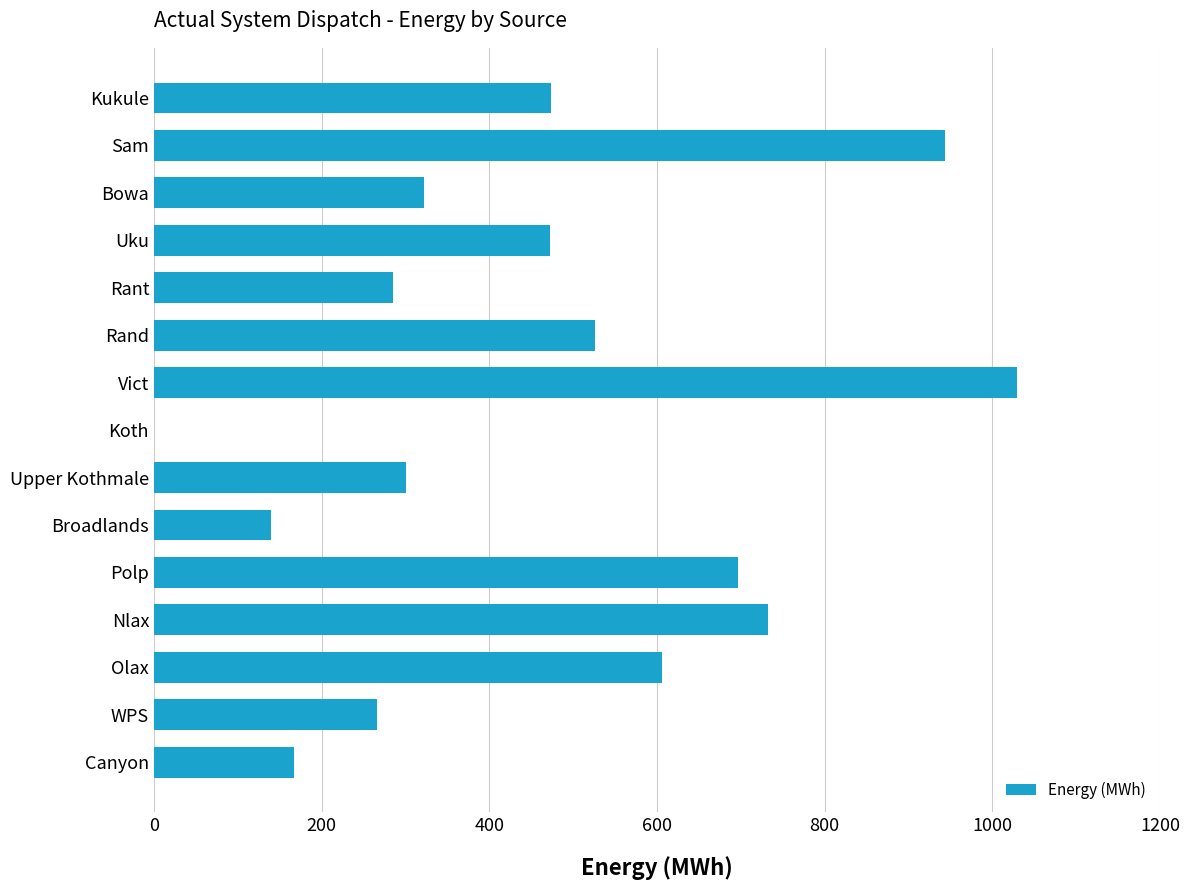

What is the sum of the values at Koth and Vict?

1030.0